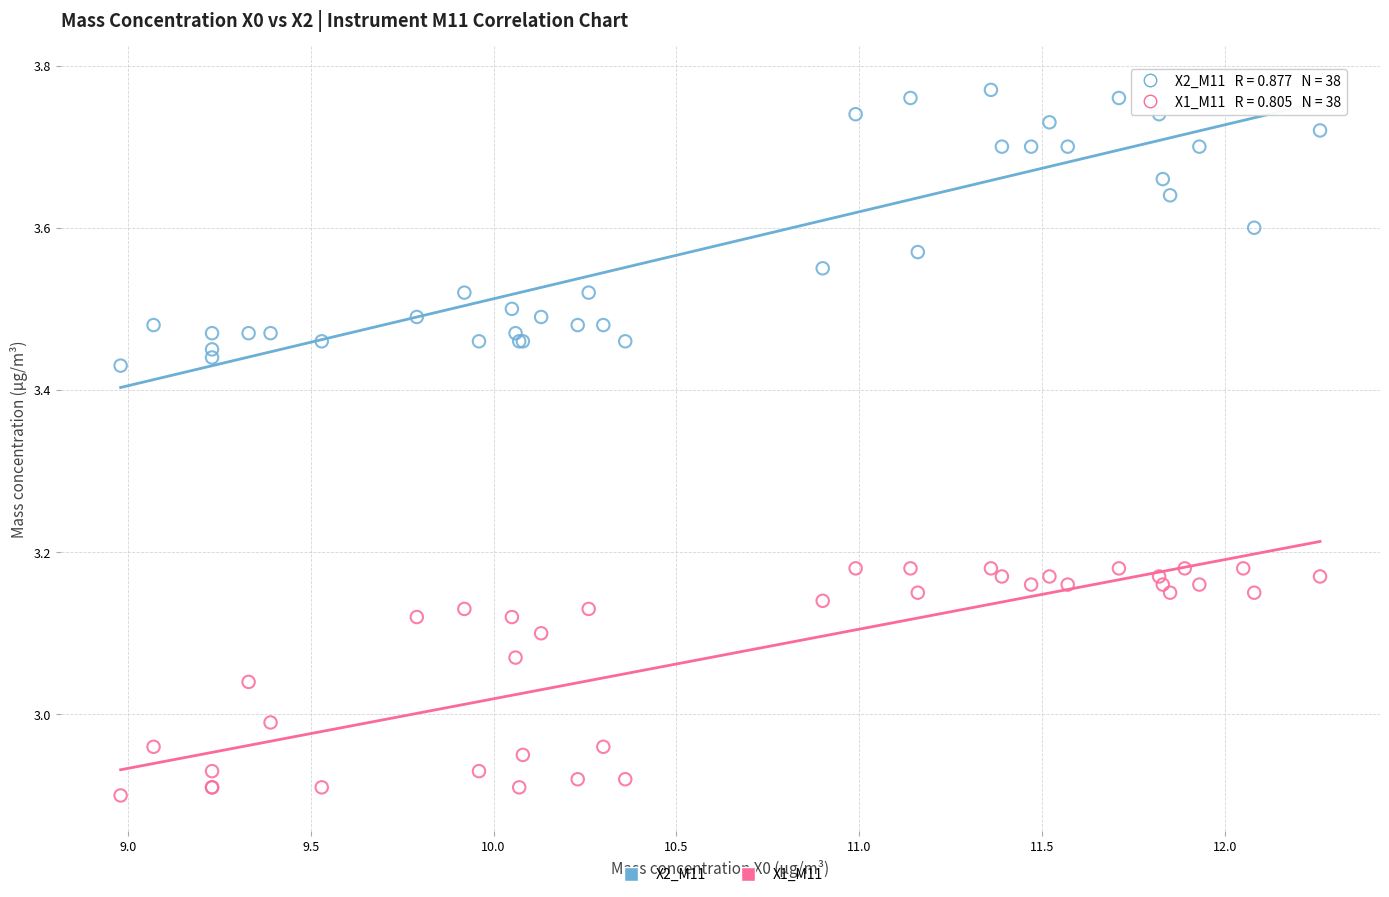

Which series contains the lowest Y value?

X1_M11